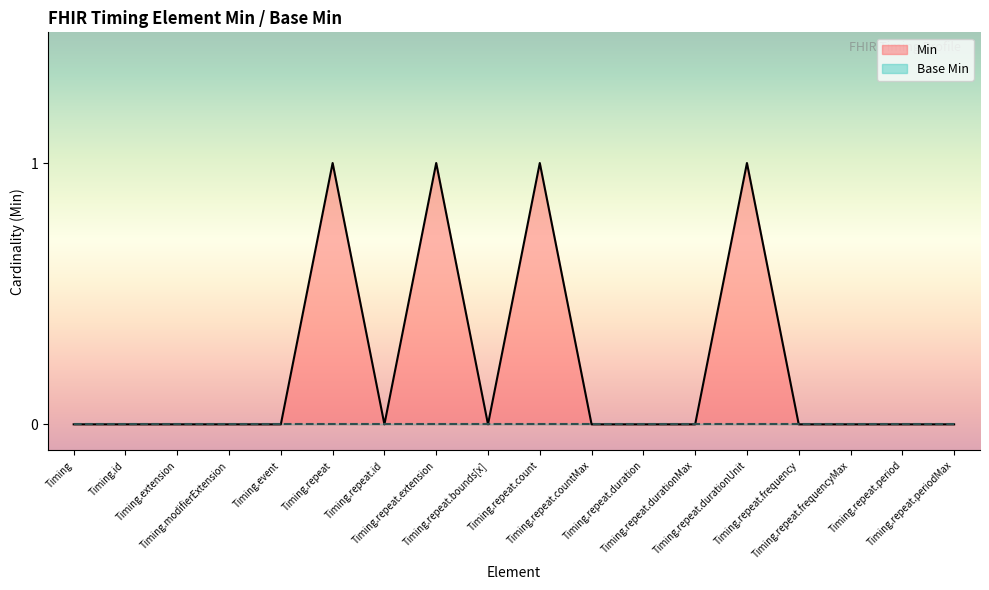

Reading right to left, transcribe all the data shown in this chart.

Timing.repeat.periodMax=0	Timing.repeat.period=0	Timing.repeat.frequencyMax=0	Timing.repeat.frequency=0	Timing.repeat.durationUnit=1	Timing.repeat.durationMax=0	Timing.repeat.duration=0	Timing.repeat.countMax=0	Timing.repeat.count=1	Timing.repeat.bounds[x]=0	Timing.repeat.extension=1	Timing.repeat.id=0	Timing.repeat=1	Timing.event=0	Timing.modifierExtension=0	Timing.extension=0	Timing.id=0	Timing=0